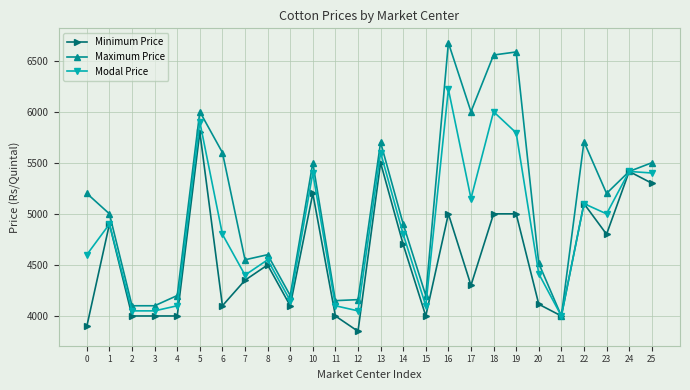

How many categories are shown in the chart?

26